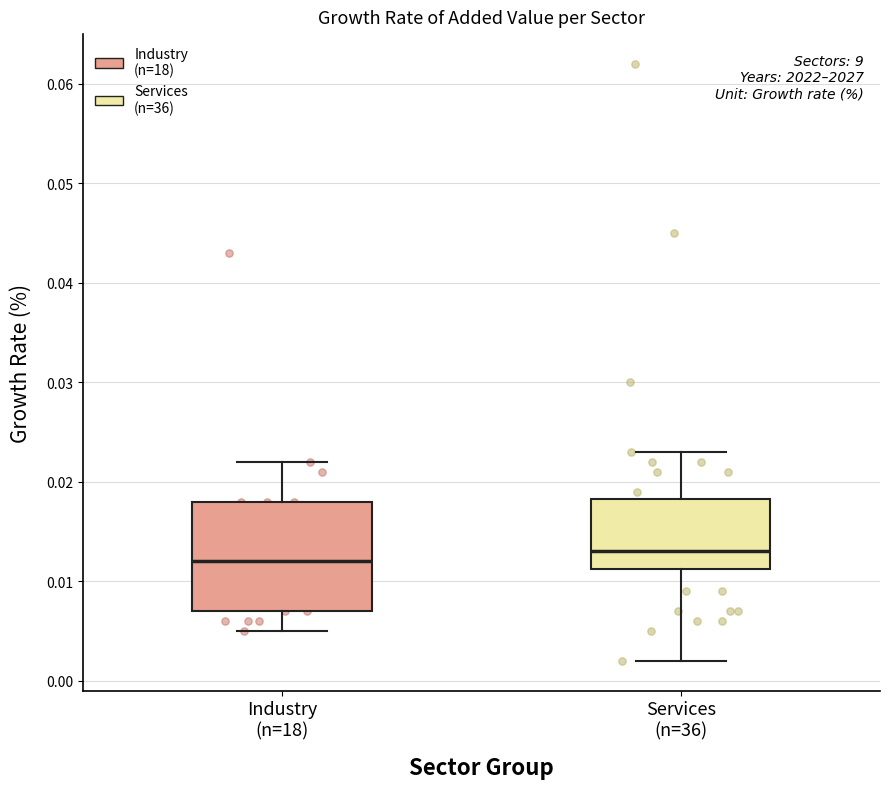

Reading left to right, read every box against the y-axis: the position of its median line, the range the box covers, and the ends of its whiskers. The values are not printed on the chart, so give them approximately, as read against the axis.

Industry (n=18): median 0.012, box 0.007 to 0.018, whiskers 0.005 to 0.022
Services (n=36): median 0.013, box 0.011 to 0.018, whiskers 0.002 to 0.023